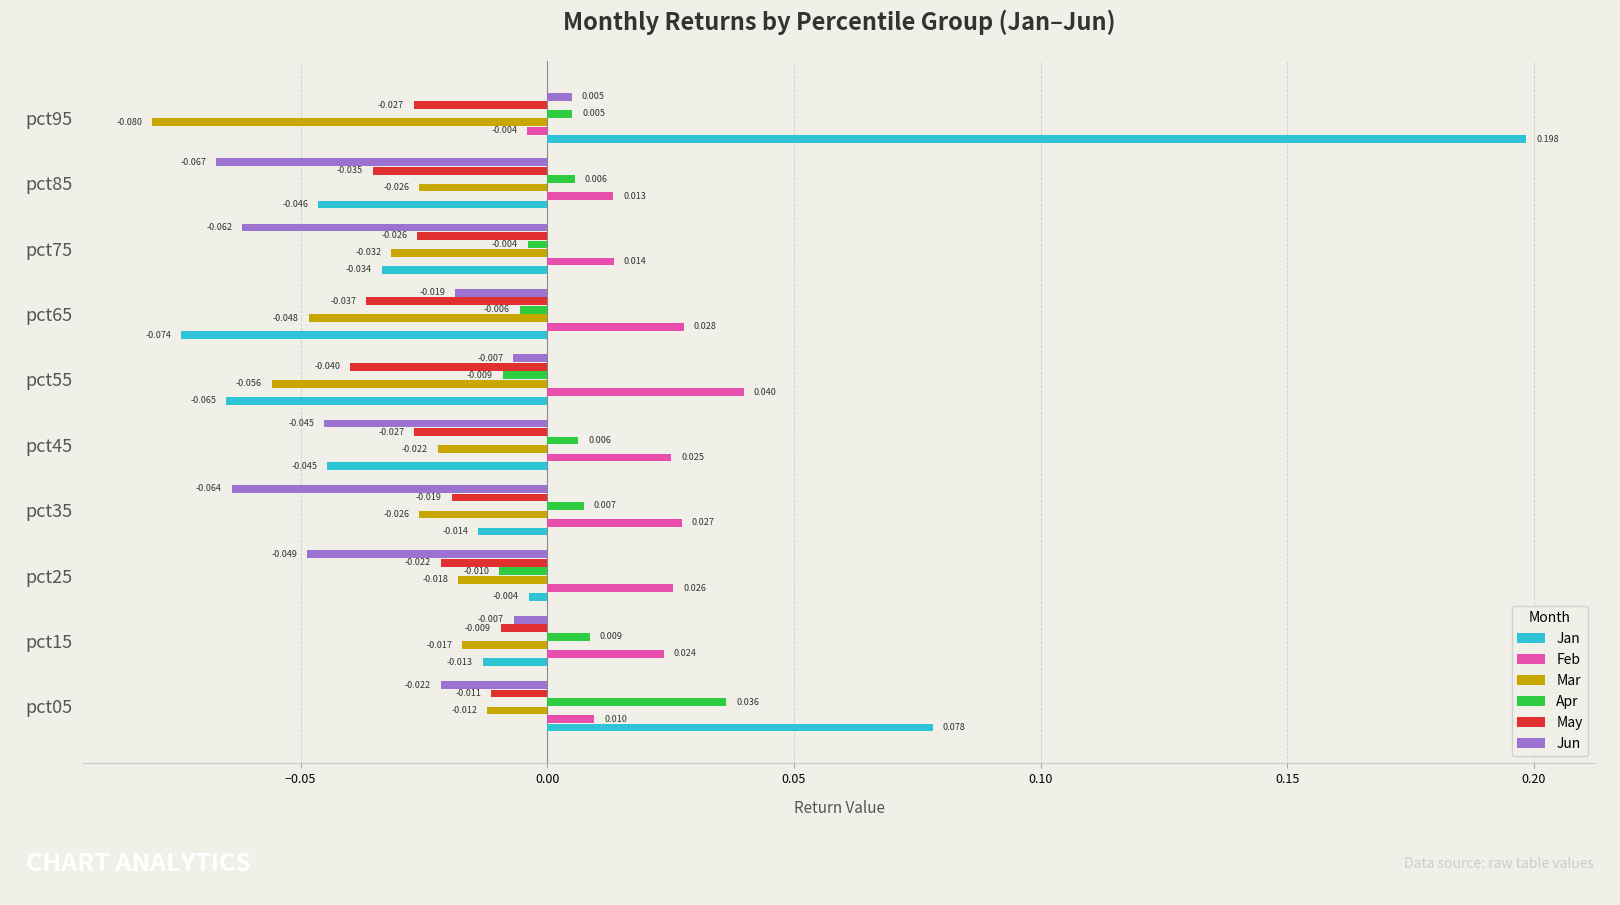

Rank the series by their maximum value, from lowest to highest.

Mar, May, Jun, Apr, Feb, Jan